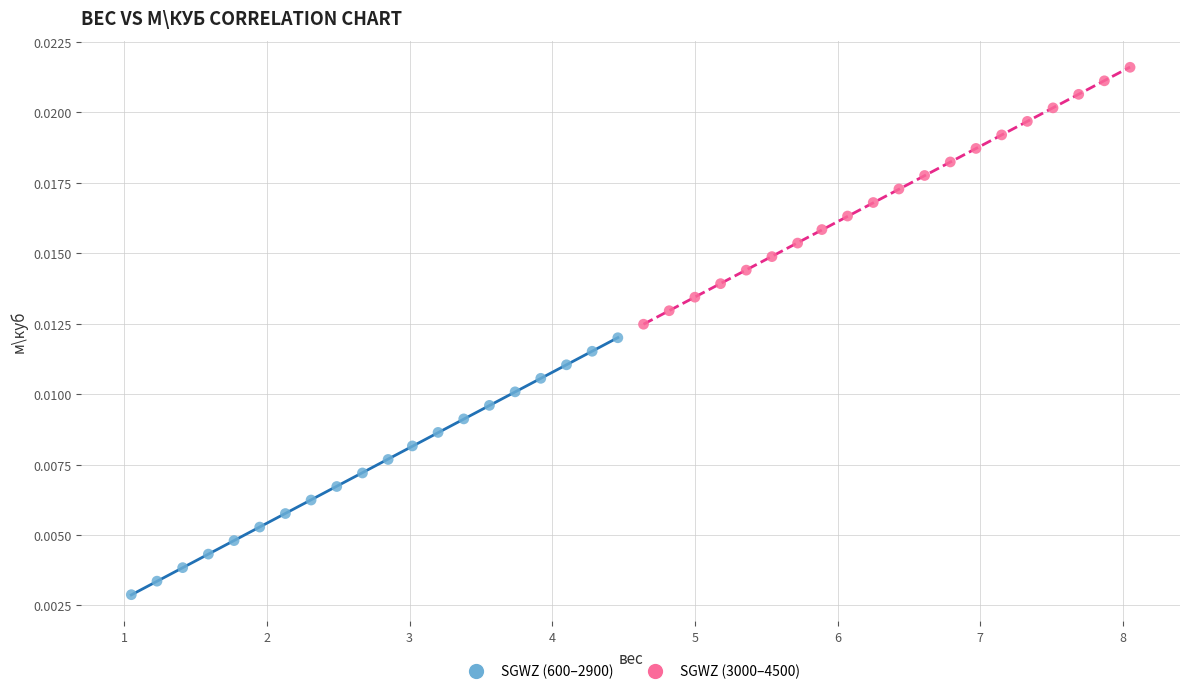

Which series reaches the maximum Y coordinate?

SGWZ (3000–4500)